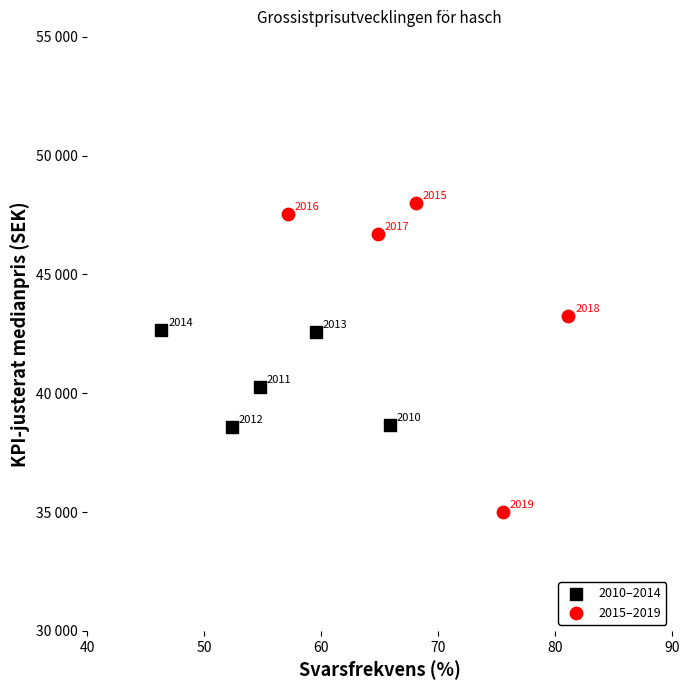

Which series reaches the maximum Y coordinate?

2015–2019